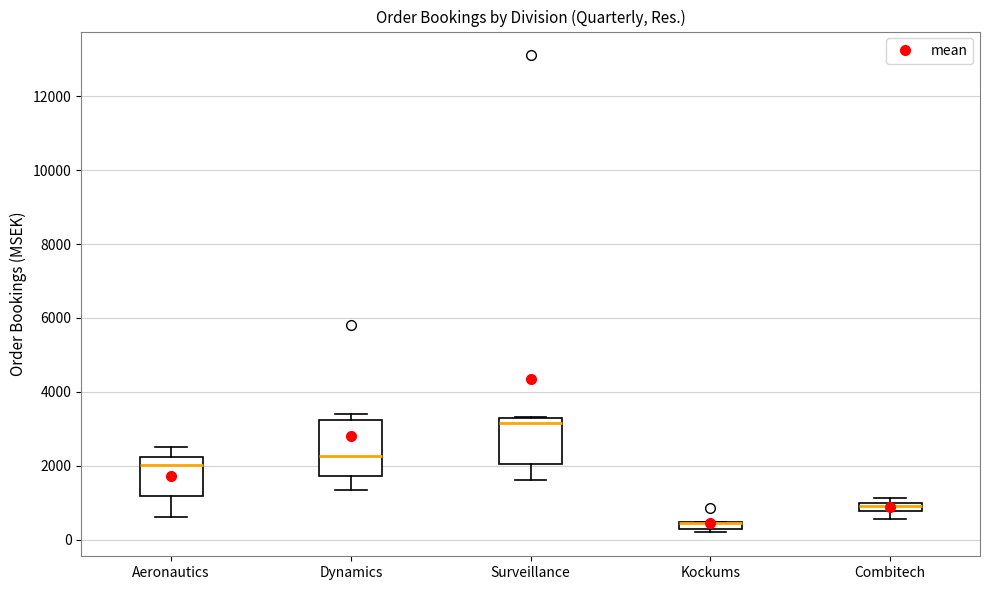

Where is the upper edge of the box for Combitech on the y-axis? The values are not printed on the chart, so give them approximately, as read against the axis.

1000